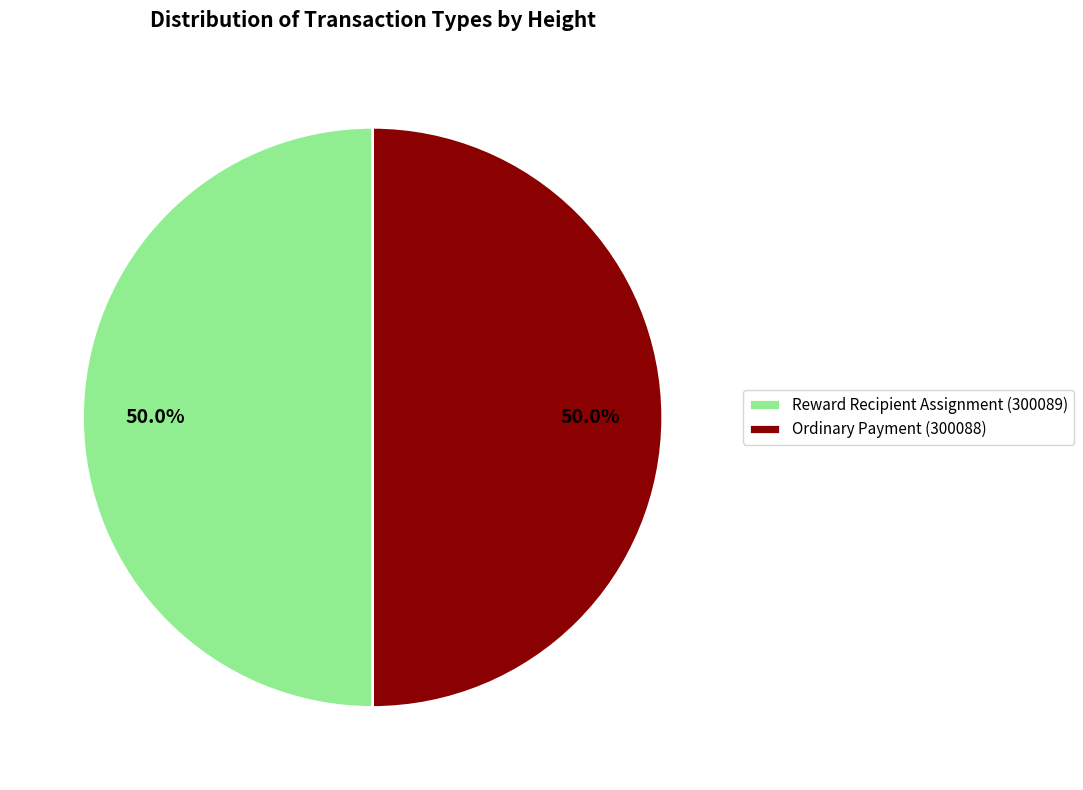

Approximately how many times larger is the value at Ordinary Payment (300088) compared to Reward Recipient Assignment (300089)?

1.0